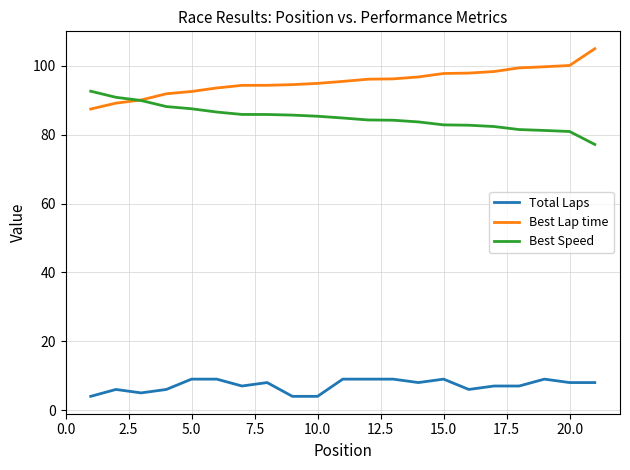

True or false: Best Lap time and Total Laps cross at least once.

False